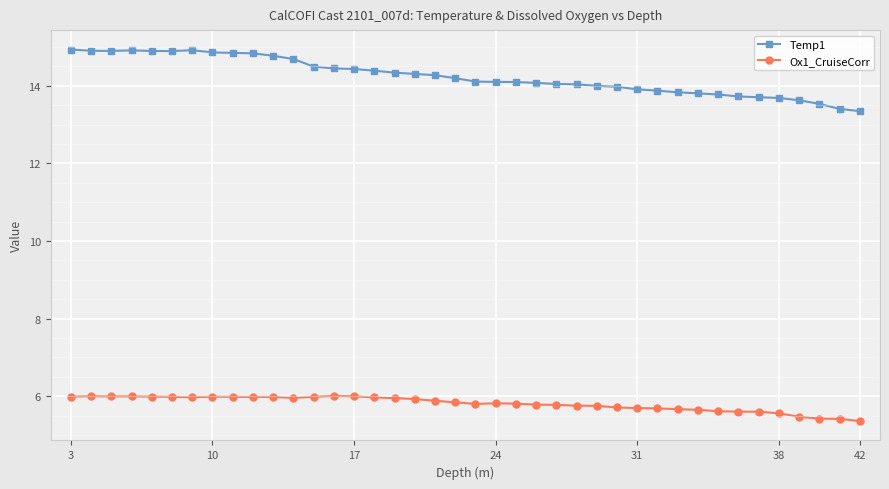

Does the chart display data point markers on the line(s)?

Yes